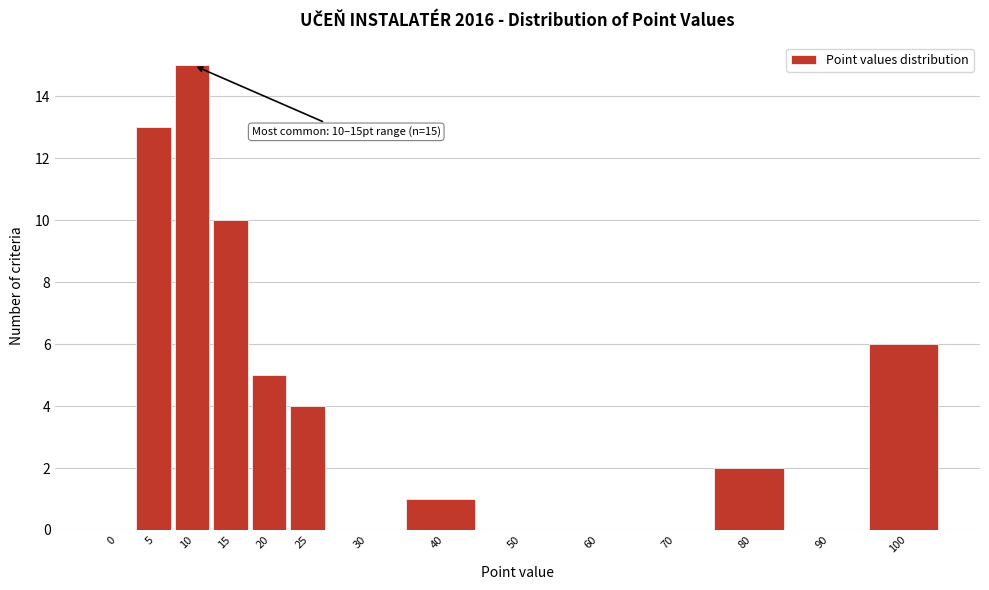

Reading right to left, list all the values displayed in this chart.

100=6	90=0	80=2	70=0	60=0	50=0	40=1	30=0	25=4	20=5	15=10	10=15	5=13	0=0